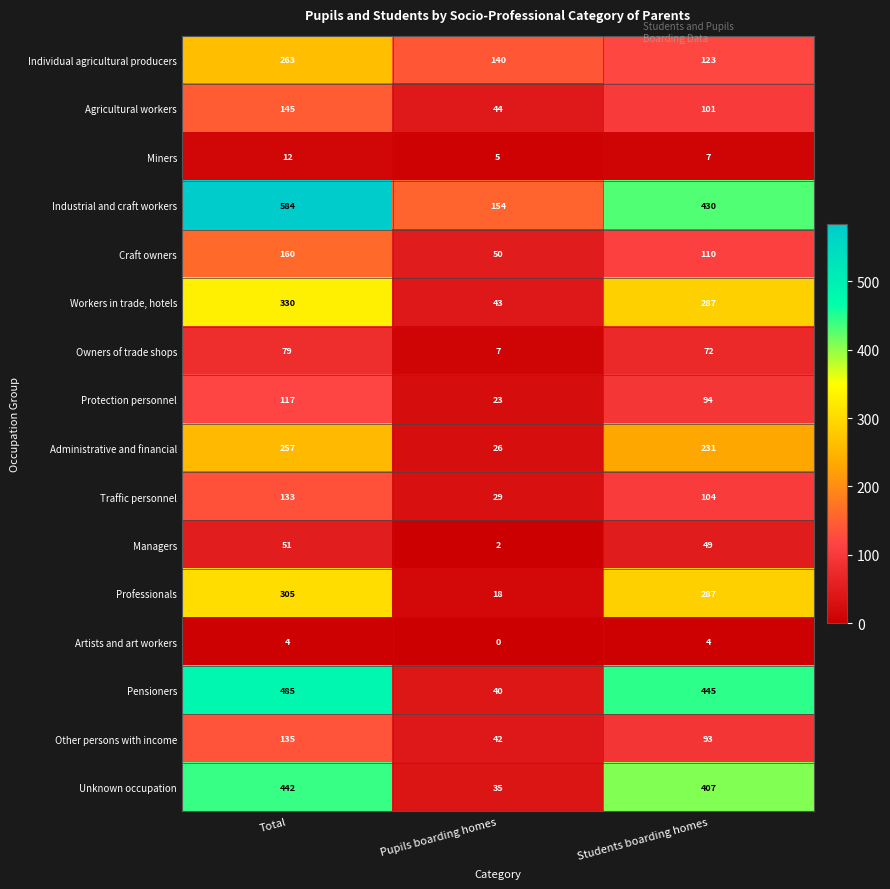

At which category does the chart reach its peak across all series?

Total